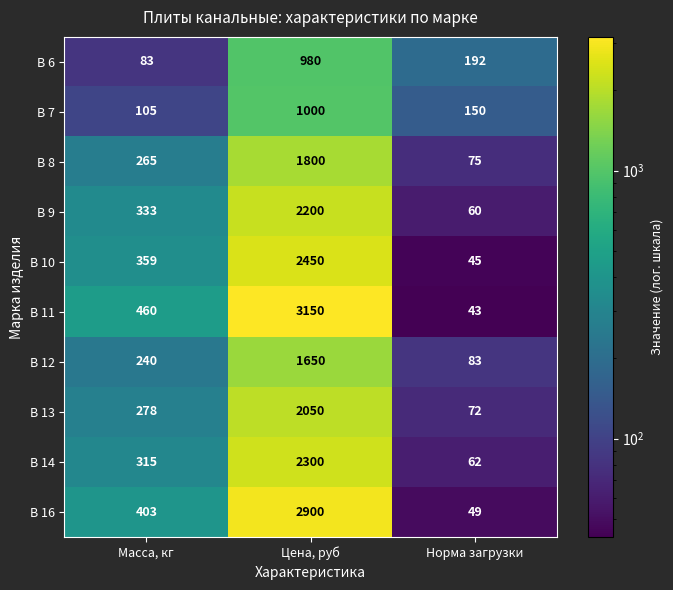

How many categories are shown in the chart?

3